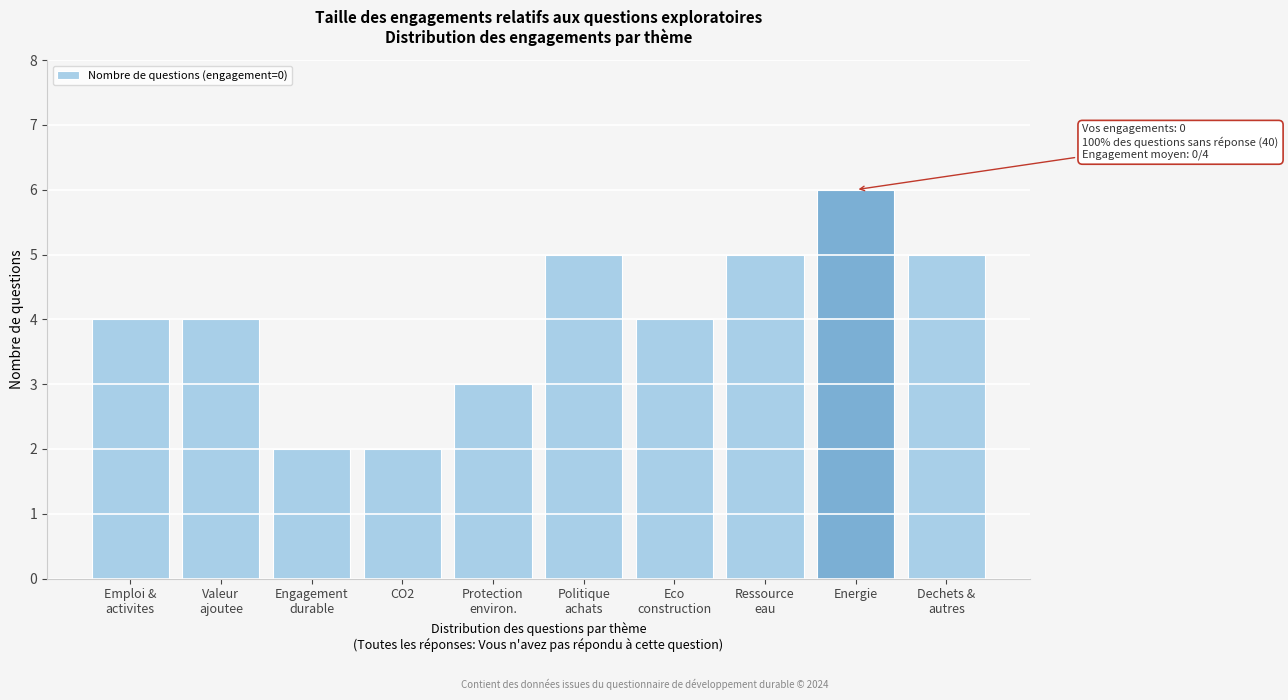

Reading right to left, what are all the values shown in this chart?

5	6	5	4	5	3	2	2	4	4